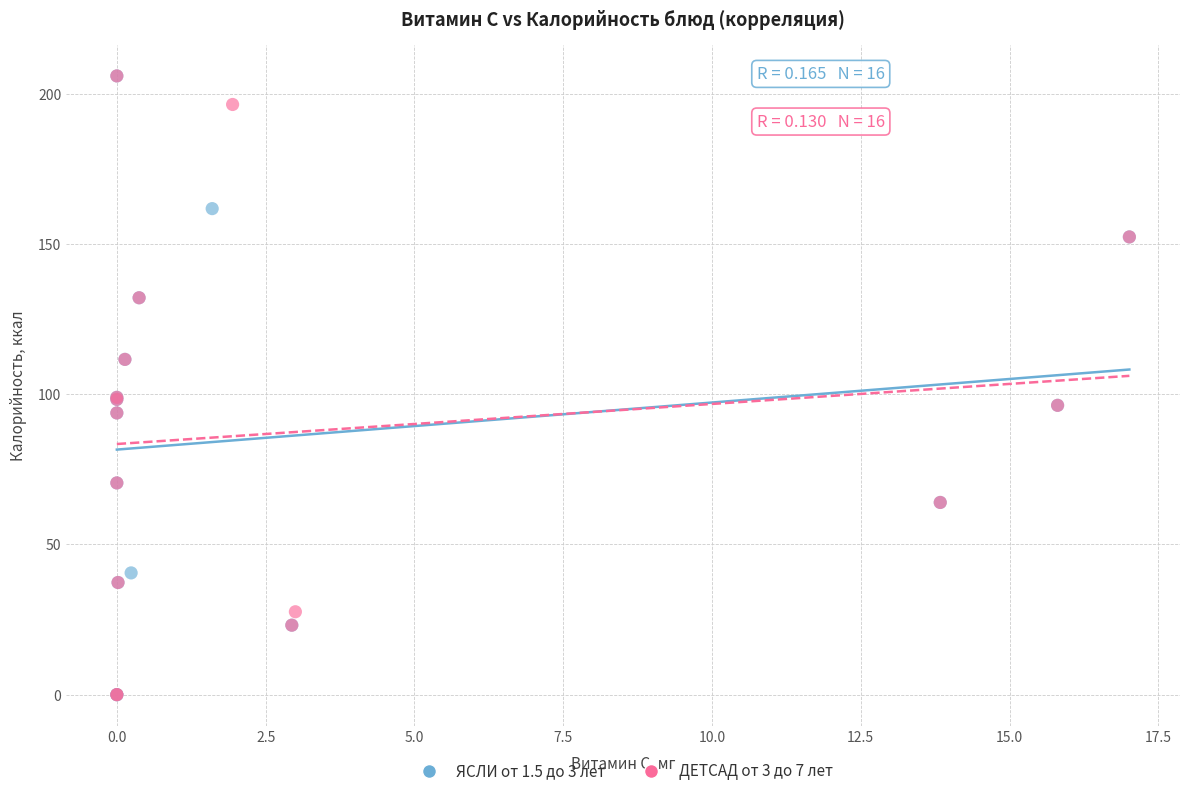

What are all the series names shown in the legend?

ЯСЛИ от 1.5 до 3 лет, ДЕТСАД от 3 до 7 лет